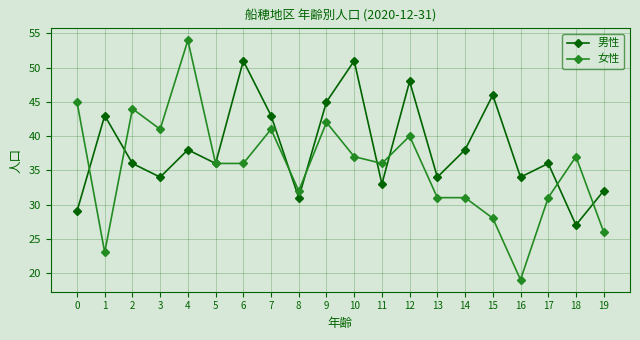

Does the chart have visible grid lines?

Yes